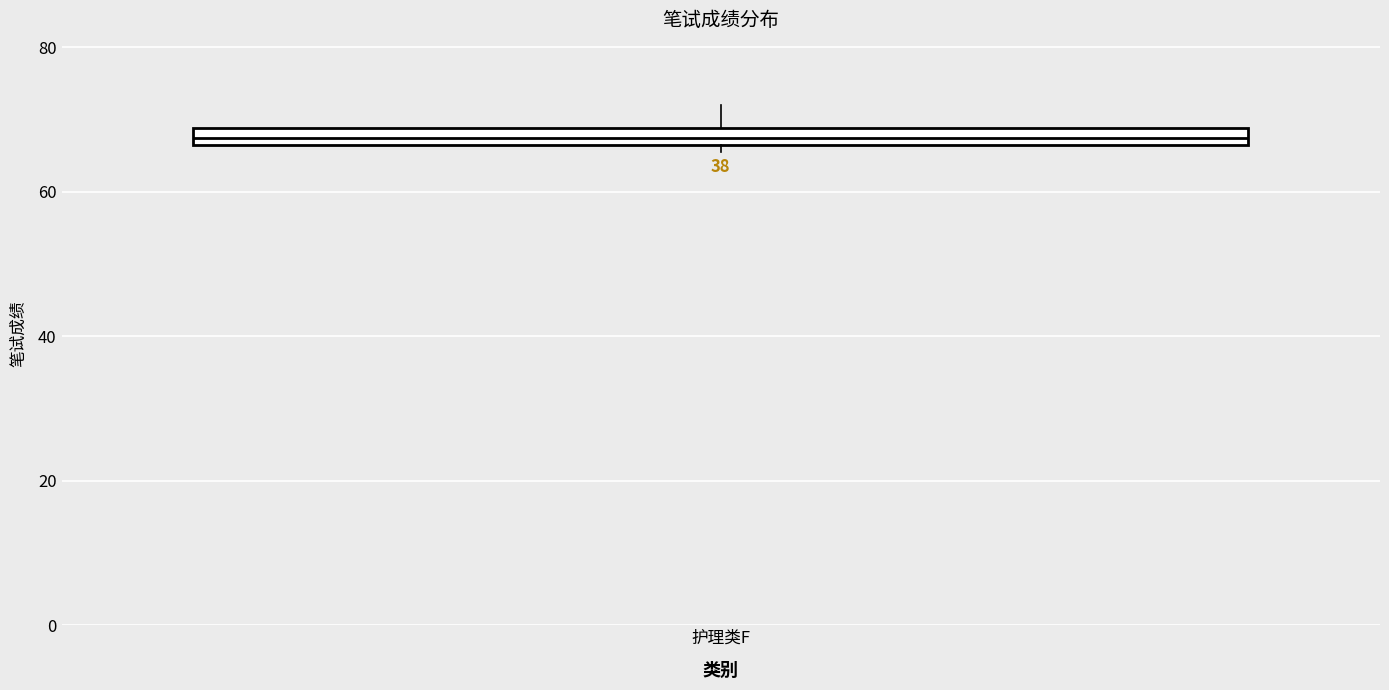

Where is the upper edge of the box for 护理类F on the y-axis? The values are not printed on the chart, so give them approximately, as read against the axis.

68